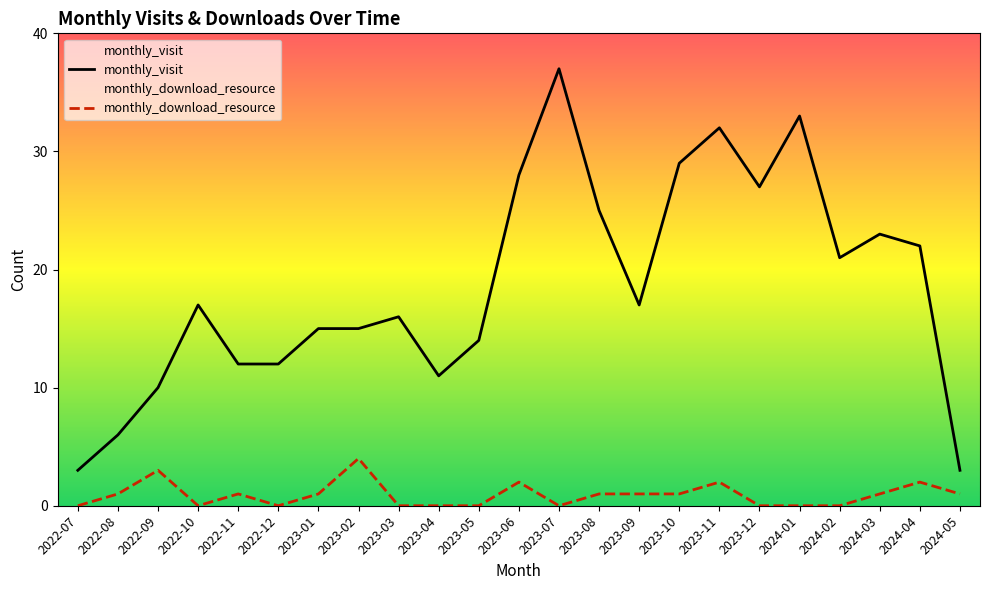

How many lines are shown in the chart?

2